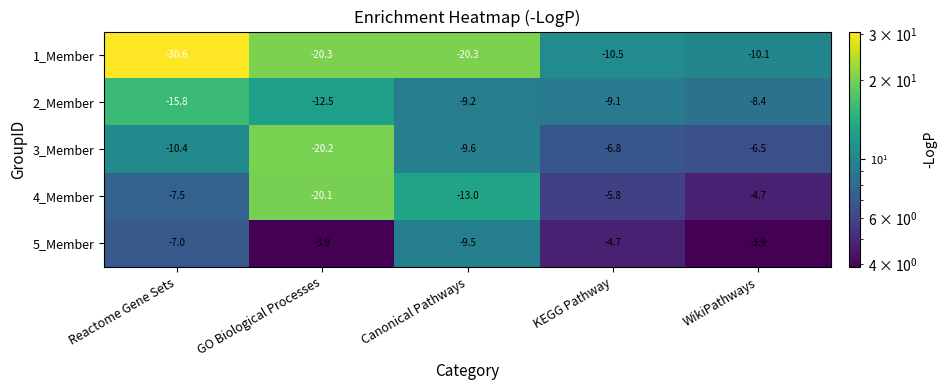

How many 5_Member values are between -7 and -3?

4